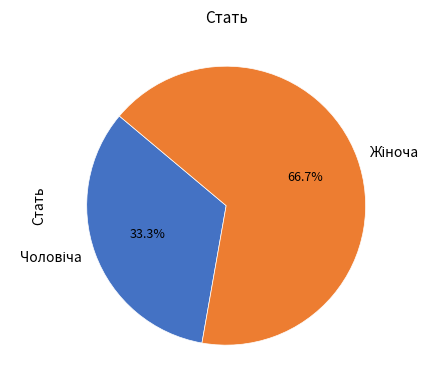

To the nearest percent, what is the difference between the largest and smallest slice percentages?

33%